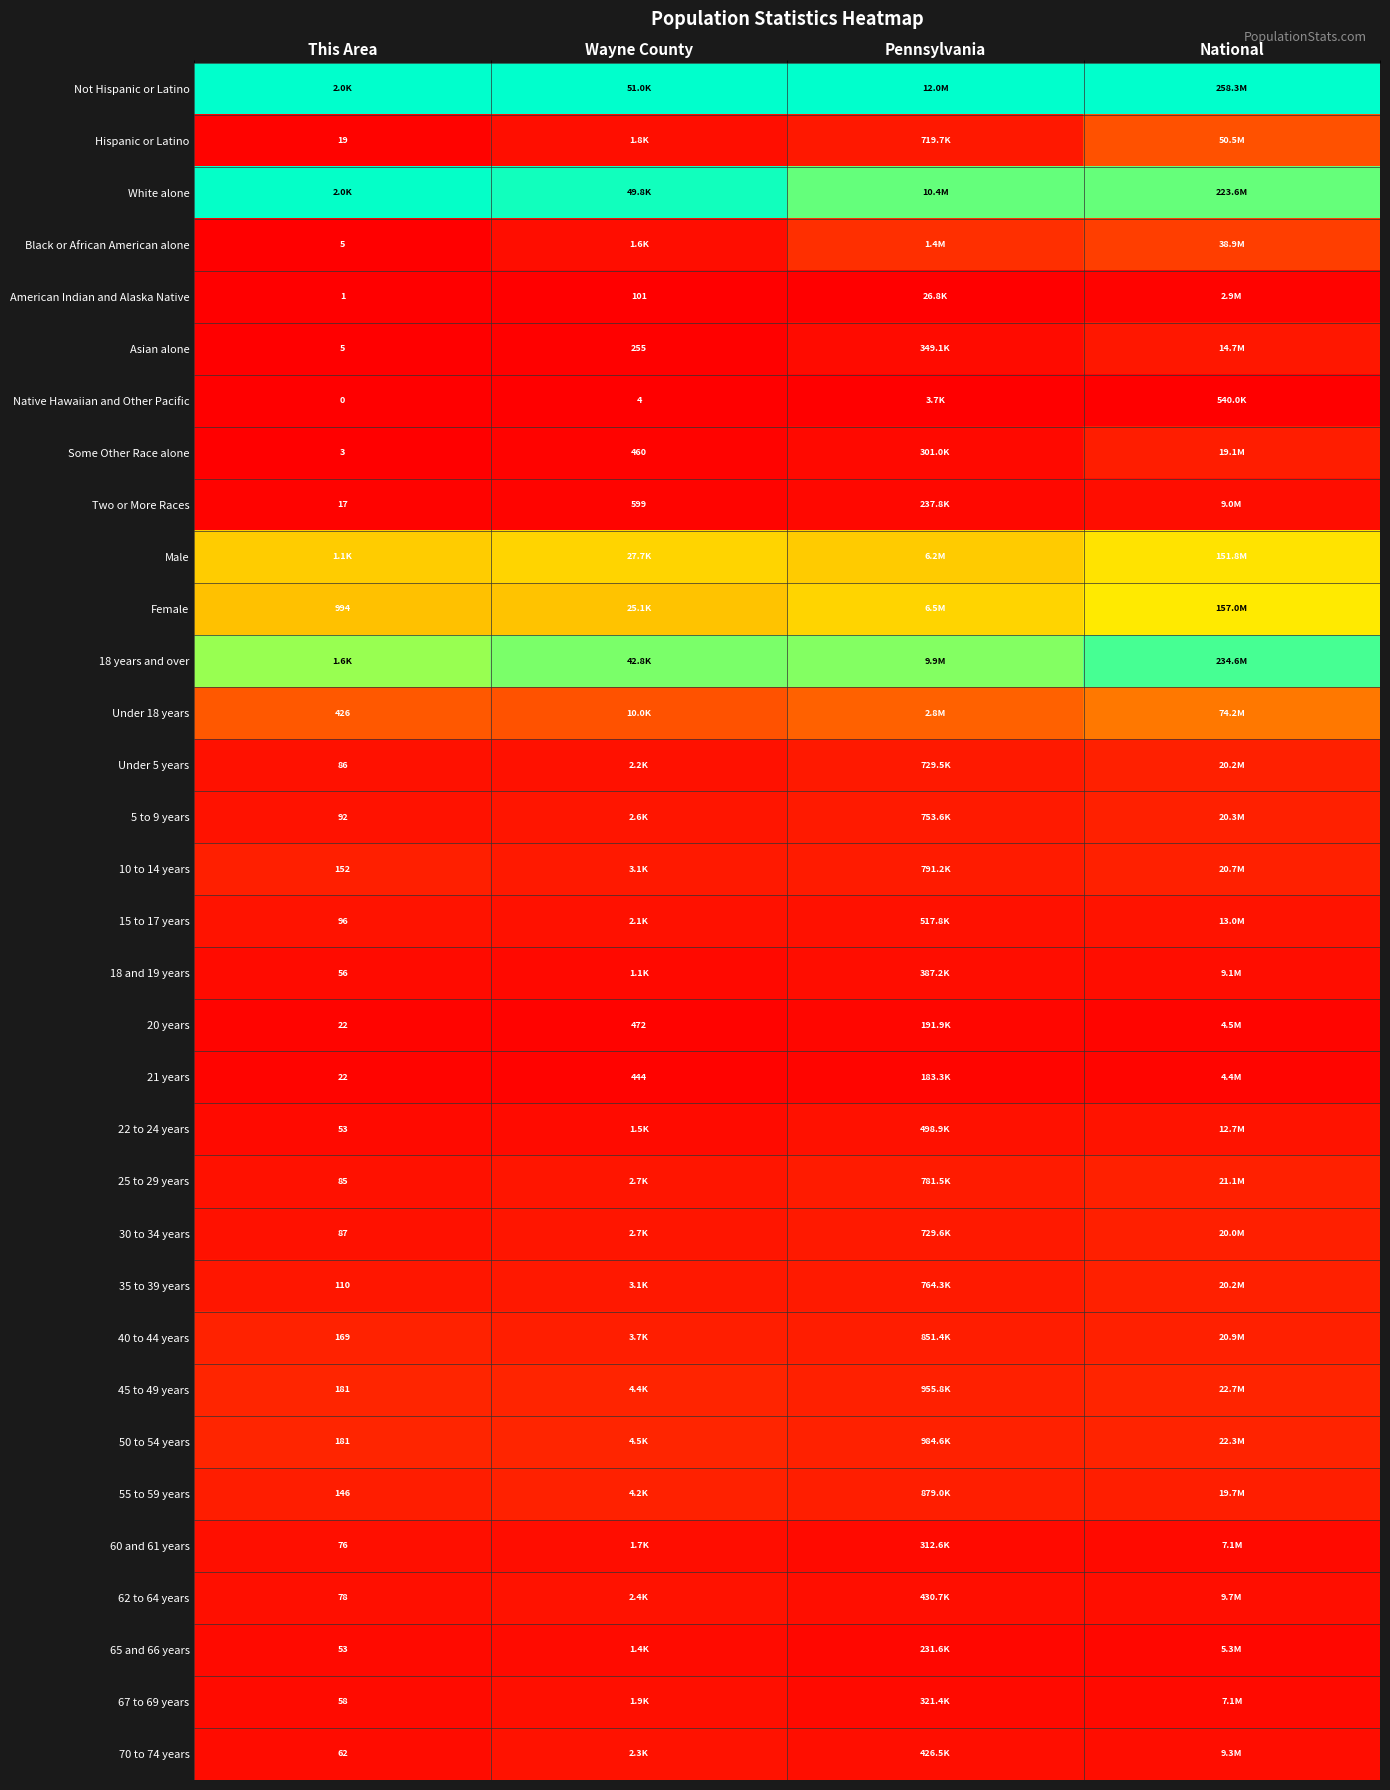

List the series in order of their peak value, highest first.

Not Hispanic or Latino, White alone, 18 years and over, Female, Male, Under 18 years, Hispanic or Latino, Black or African American alone, 45 to 49 years, 50 to 54 years, 40 to 44 years, 55 to 59 years, 25 to 29 years, 10 to 14 years, 5 to 9 years, Under 5 years, 35 to 39 years, 30 to 34 years, Some Other Race alone, Asian alone, 15 to 17 years, 22 to 24 years, 62 to 64 years, 70 to 74 years, 67 to 69 years, 60 and 61 years, 18 and 19 years, Two or More Races, 65 and 66 years, 20 years, 21 years, American Indian and Alaska Native, Native Hawaiian and Other Pacific